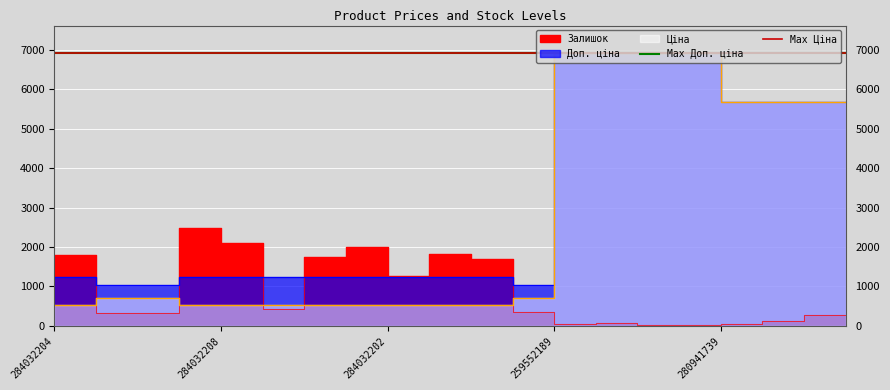

In Доп. ціна, how many points are lower than both neighbors (excluding endpoints)?

1